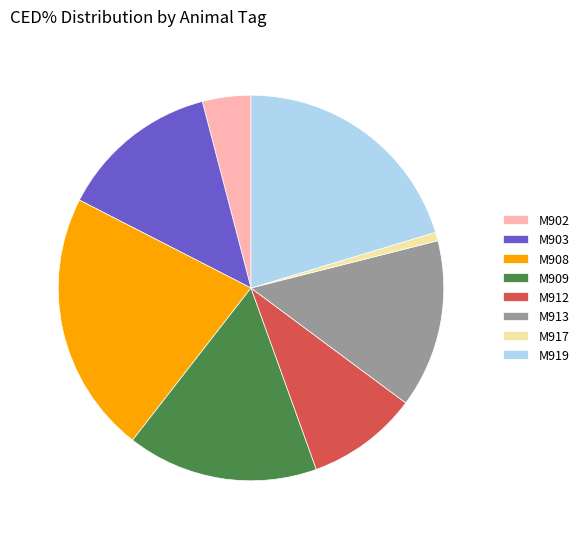

Rank the categories by value from highest to lowest.

M908, M919, M909, M913, M903, M912, M902, M917